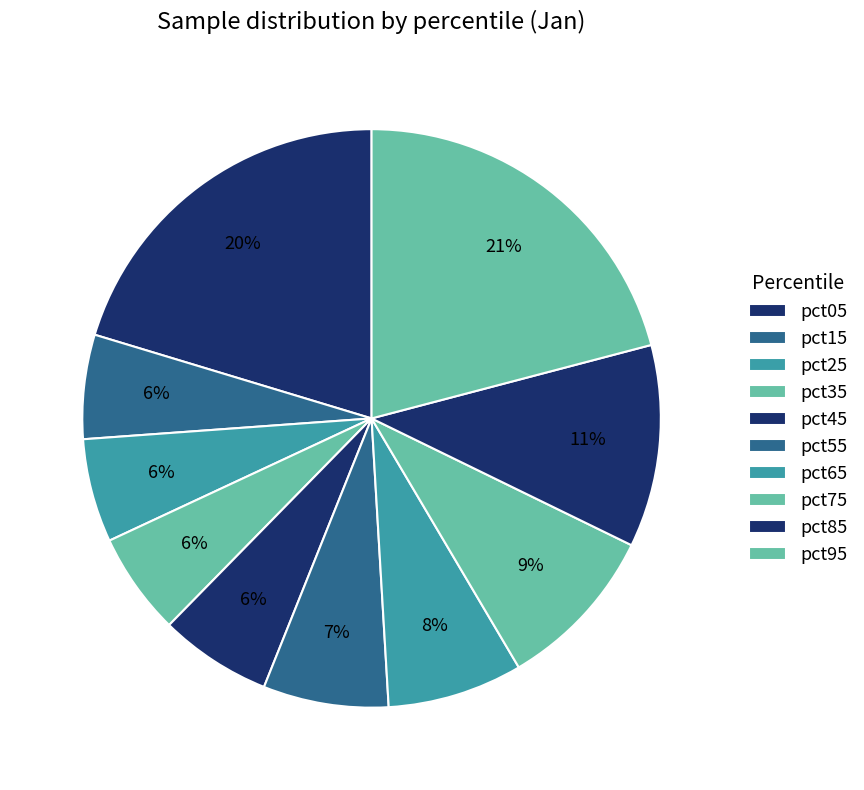

Count the number of slices in the pie.

10